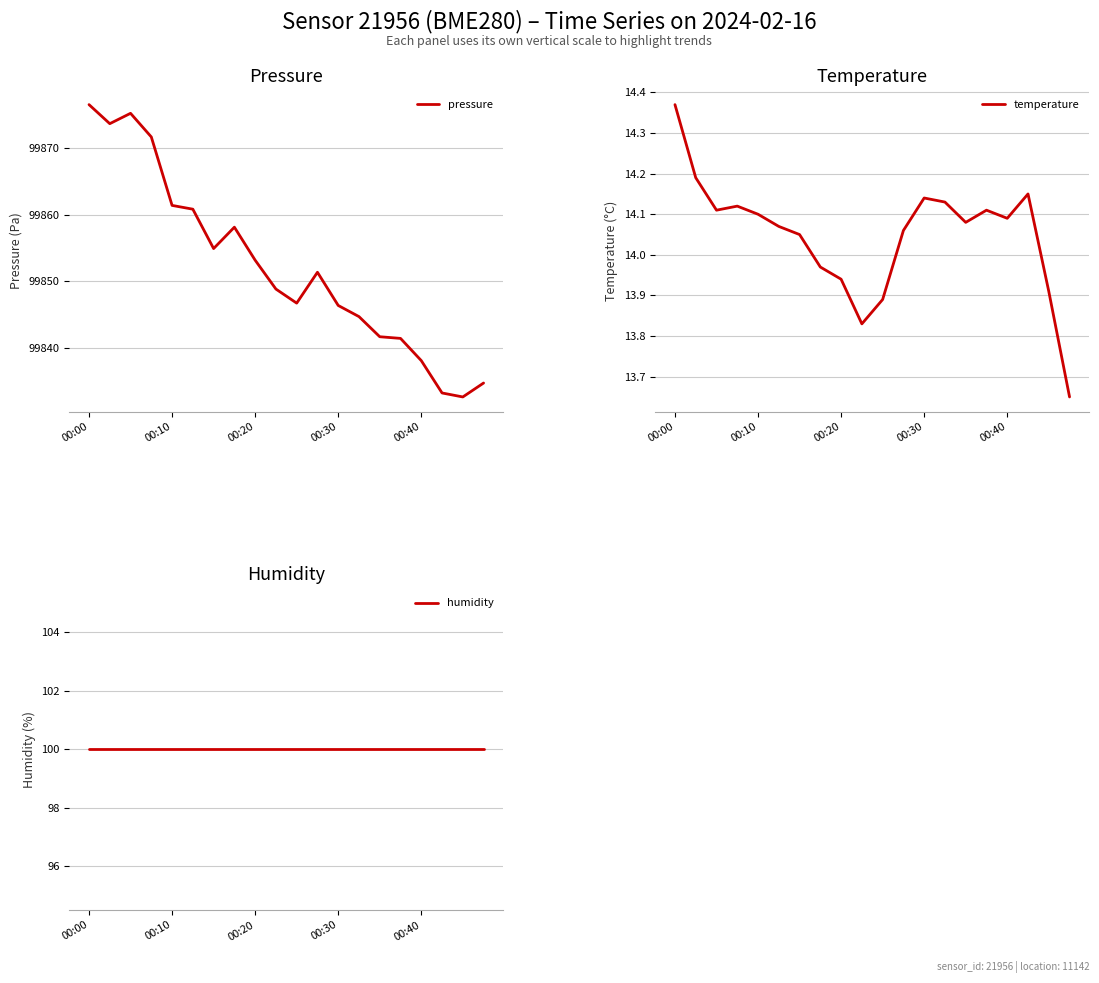

At which label does pressure reach its peak?

00:00